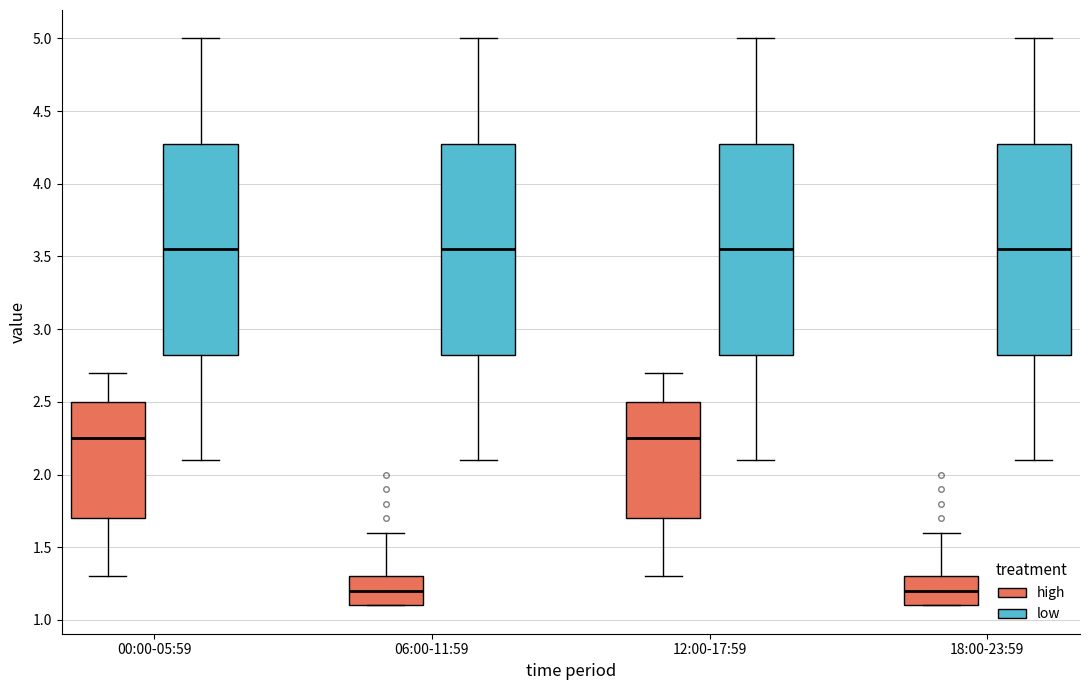

Where does the lower whisker of the box for 06:00-11:59 (low) end on the y-axis? The values are not printed on the chart, so give them approximately, as read against the axis.

2.10